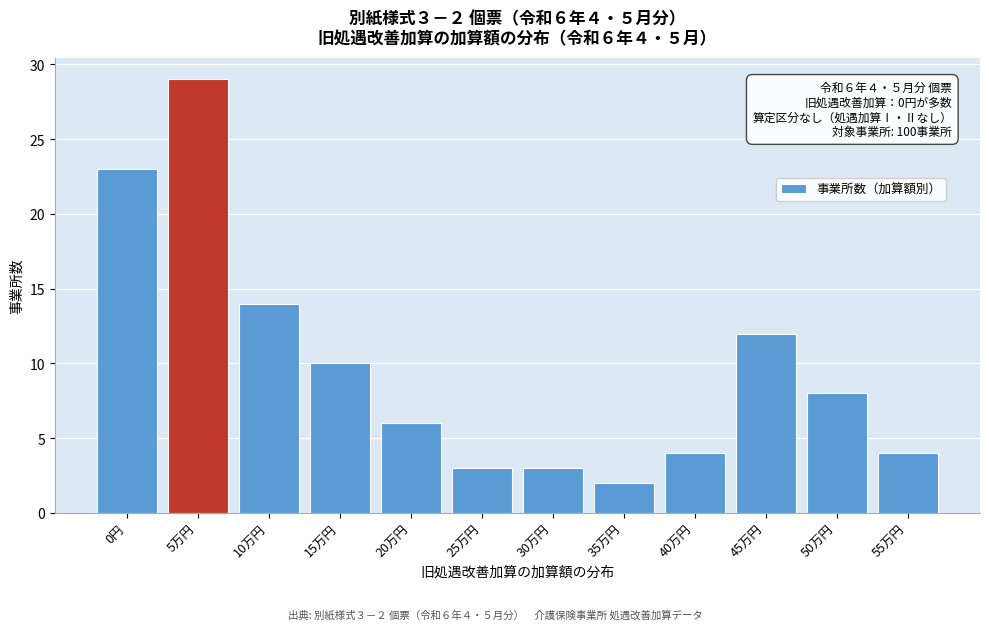

Reading left to right, transcribe all the data shown in this chart.

0円=23	5万円=29	10万円=14	15万円=10	20万円=6	25万円=3	30万円=3	35万円=2	40万円=4	45万円=12	50万円=8	55万円=4